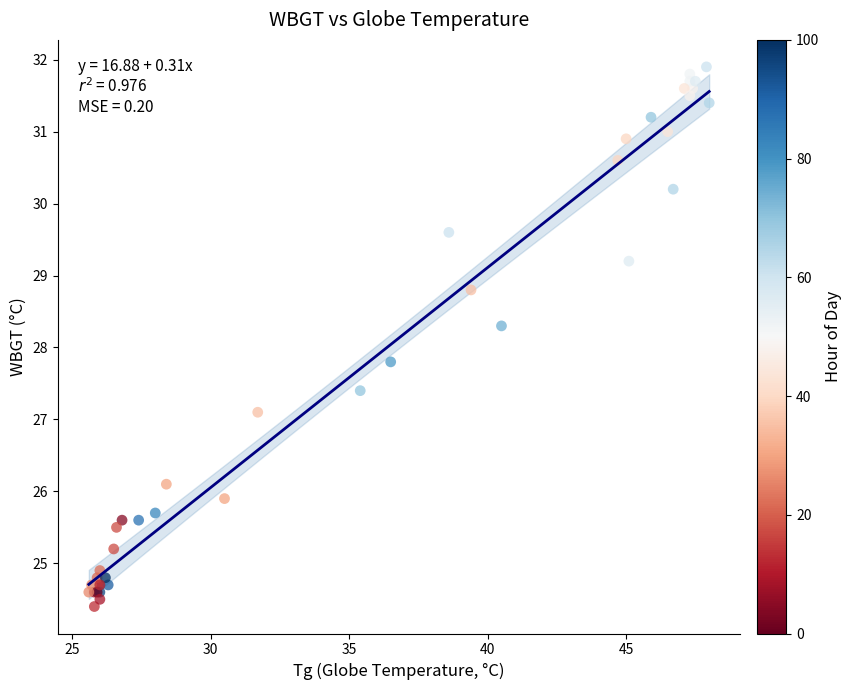

What Y value in the scatter plot is closest to 28?

27.8